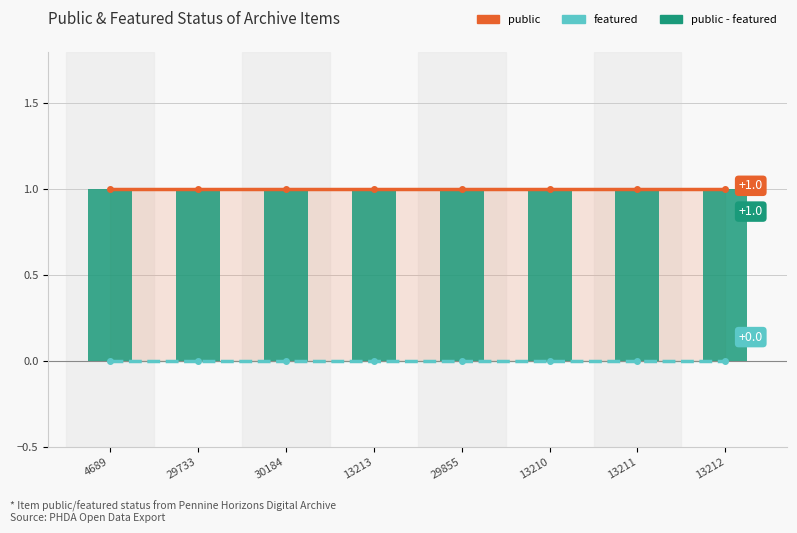

What are all the series names shown in the legend?

public, featured, public - featured